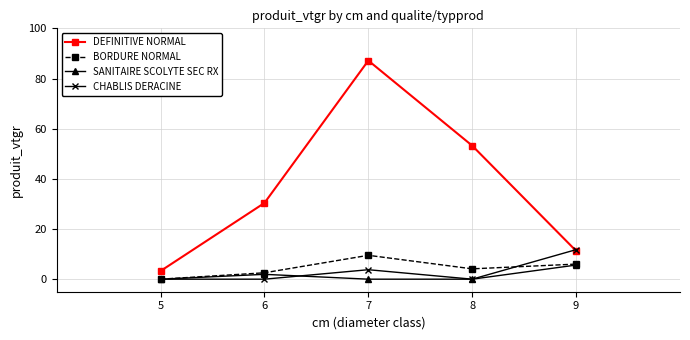

How many data points in DEFINITIVE NORMAL are less than 30?

2